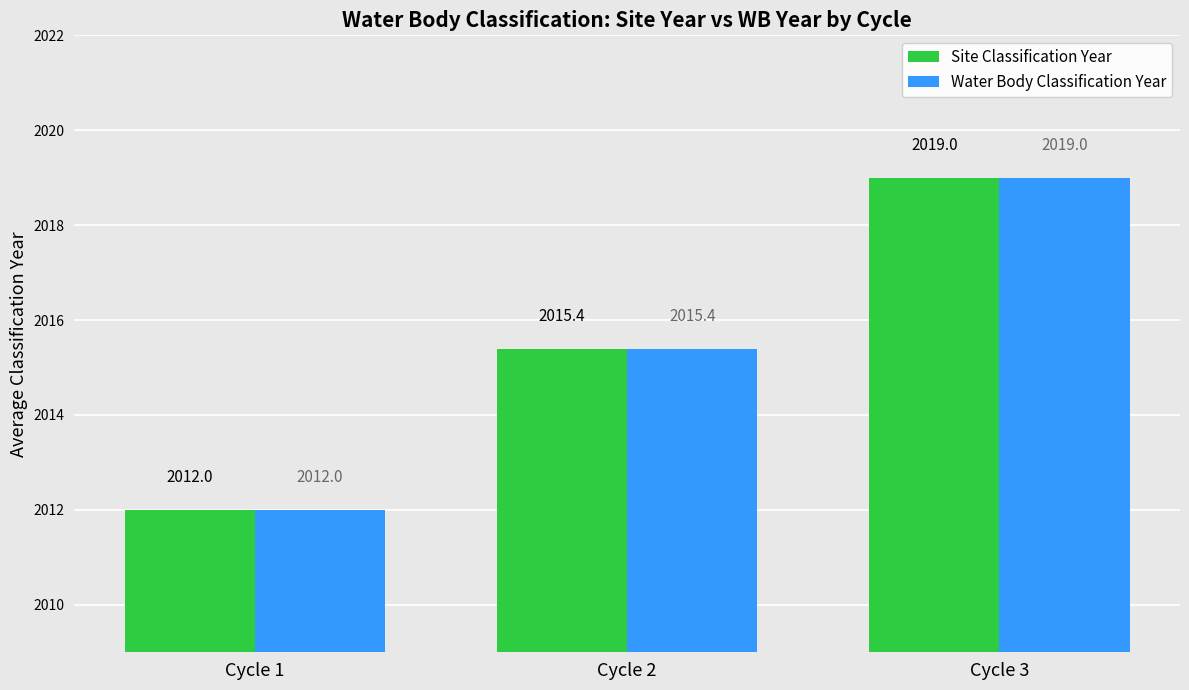

Rank the categories by Water Body Classification Year value from lowest to highest.

Cycle 1, Cycle 2, Cycle 3